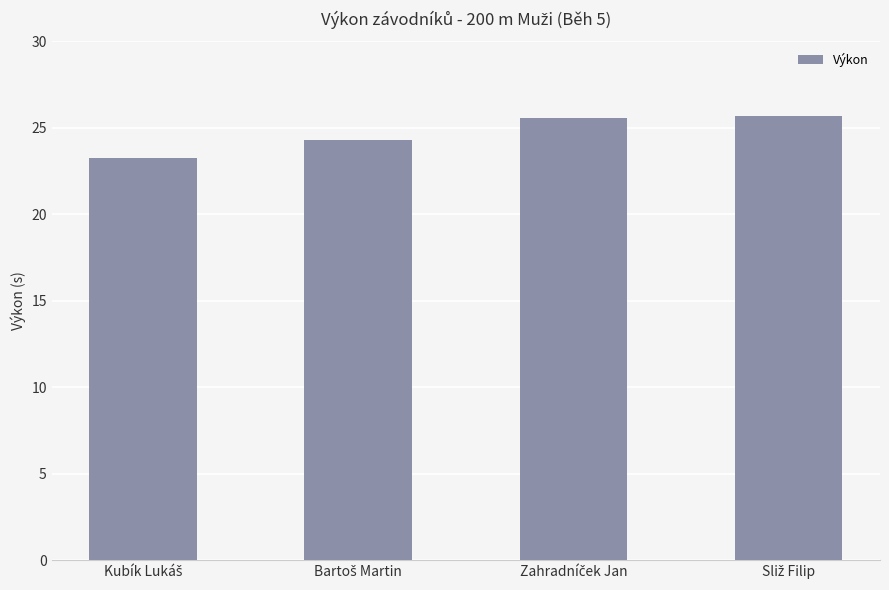

What is the value of the 1st bar from the left?

23.3